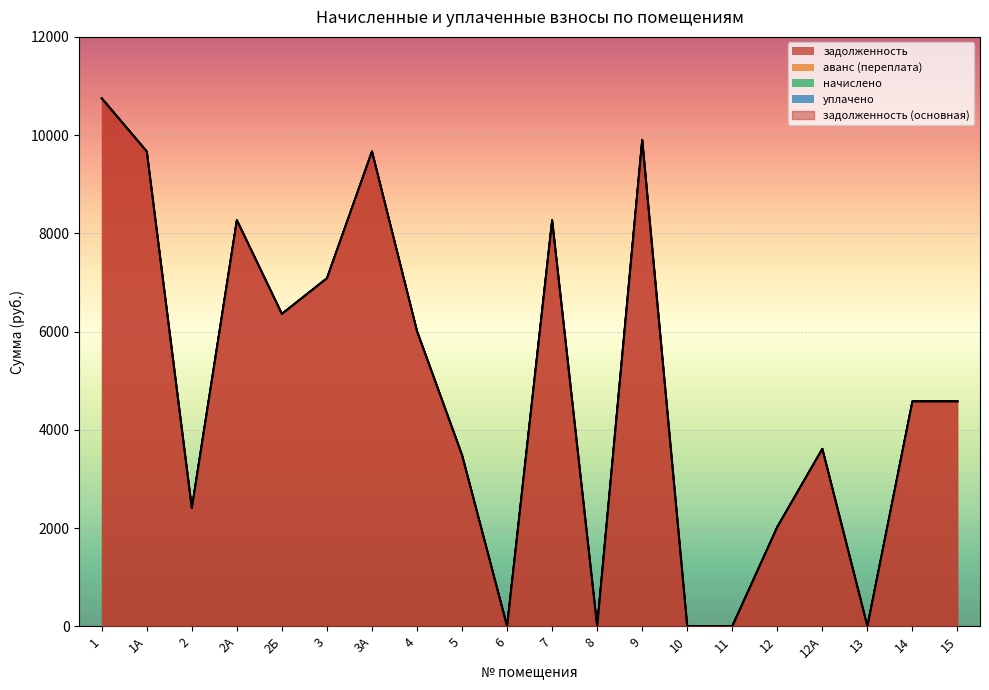

At how many categories does at least one series exceed 6865?

7